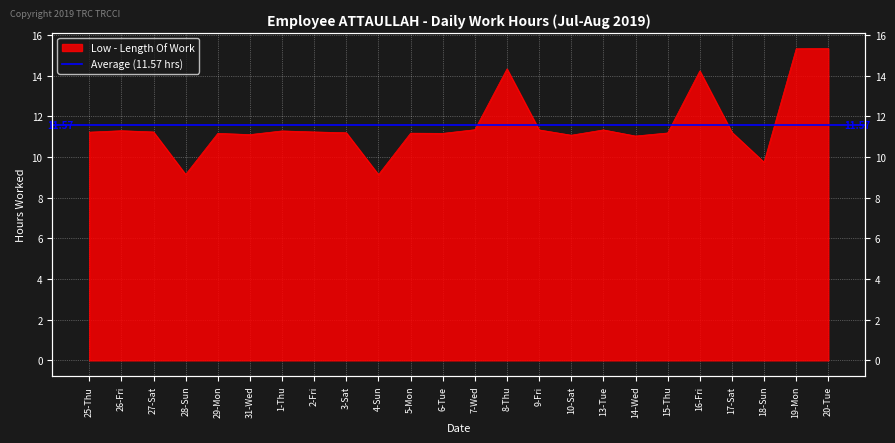

What is the average value?

11.6